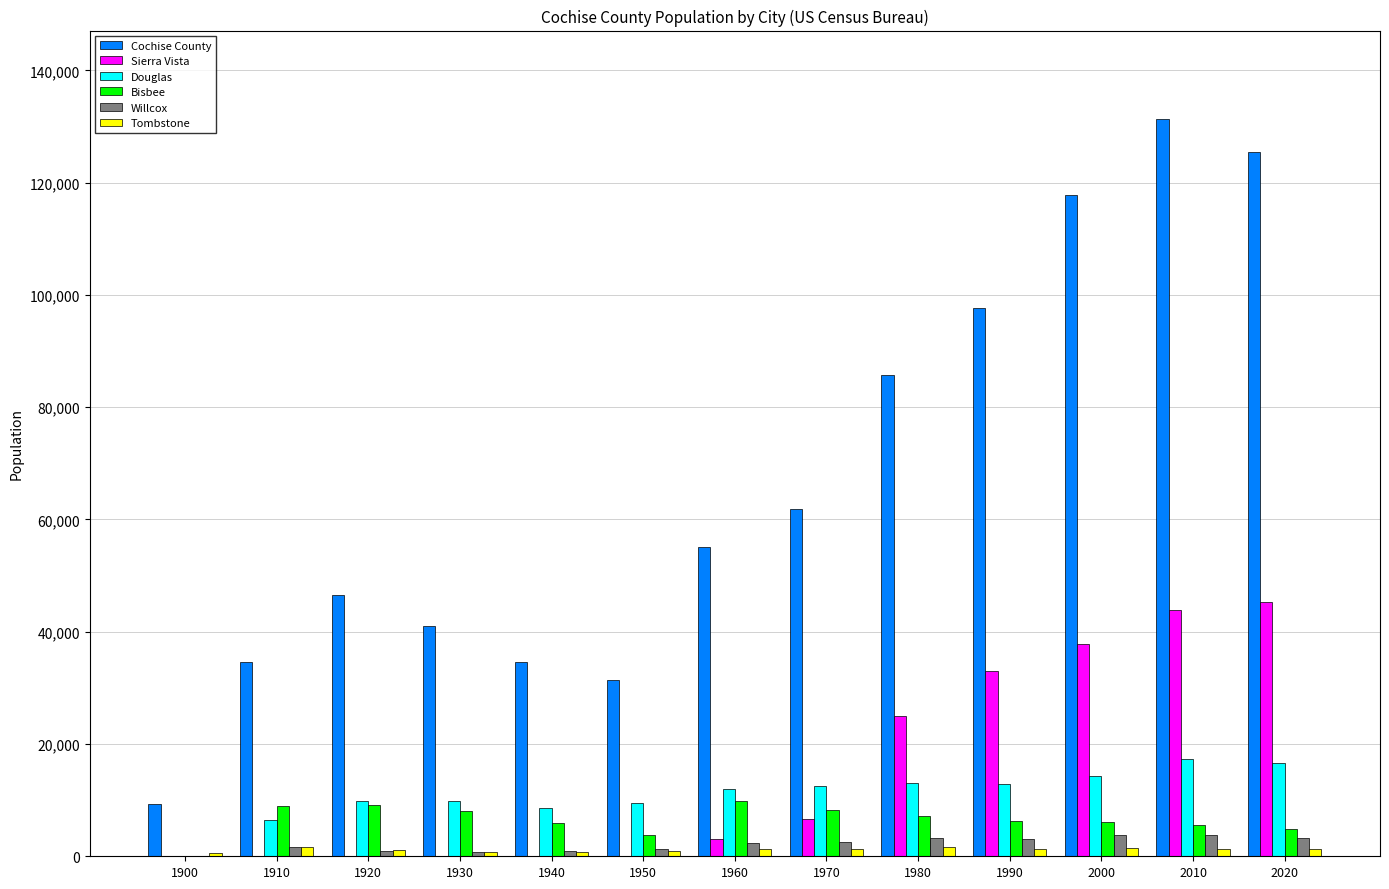

Is the value of Tombstone at 2010 greater than the value of Cochise County at 1950?

No